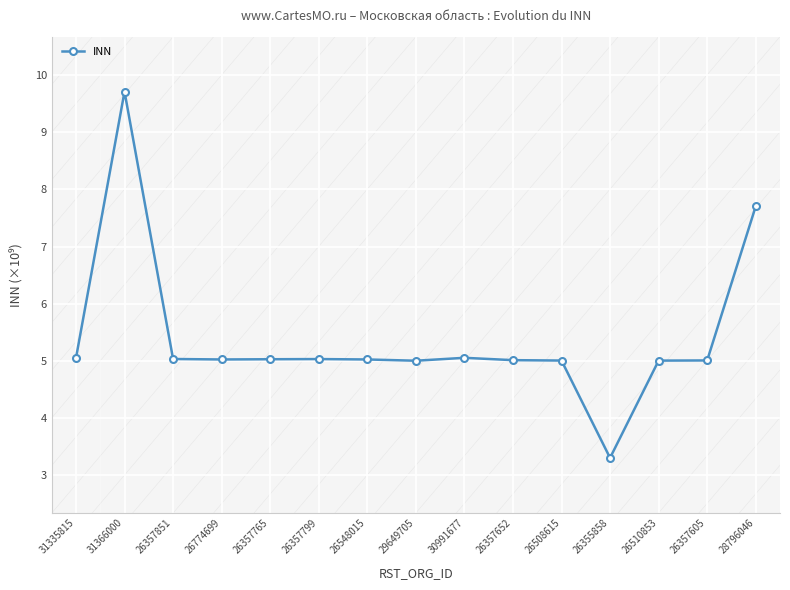

Read the value at 26357851.

5.0